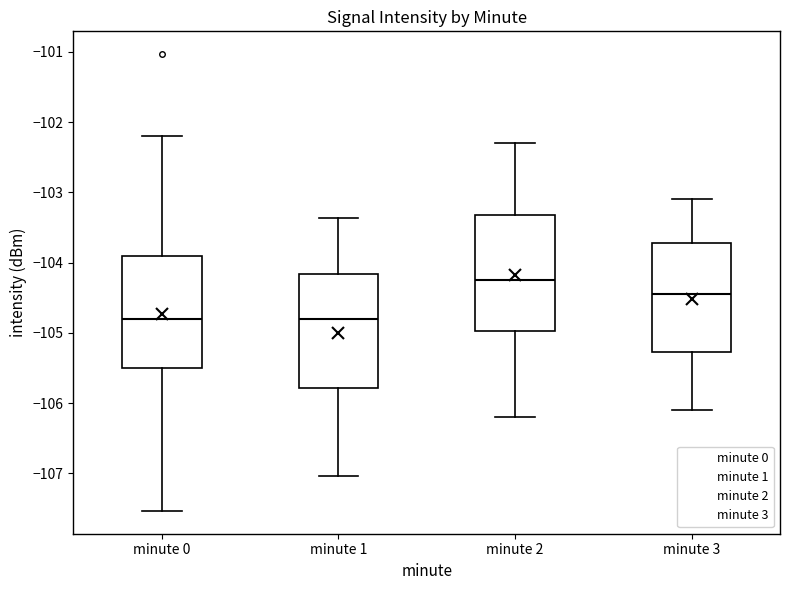

Where does the upper whisker of the box for minute 3 end on the y-axis? The values are not printed on the chart, so give them approximately, as read against the axis.

-103.1